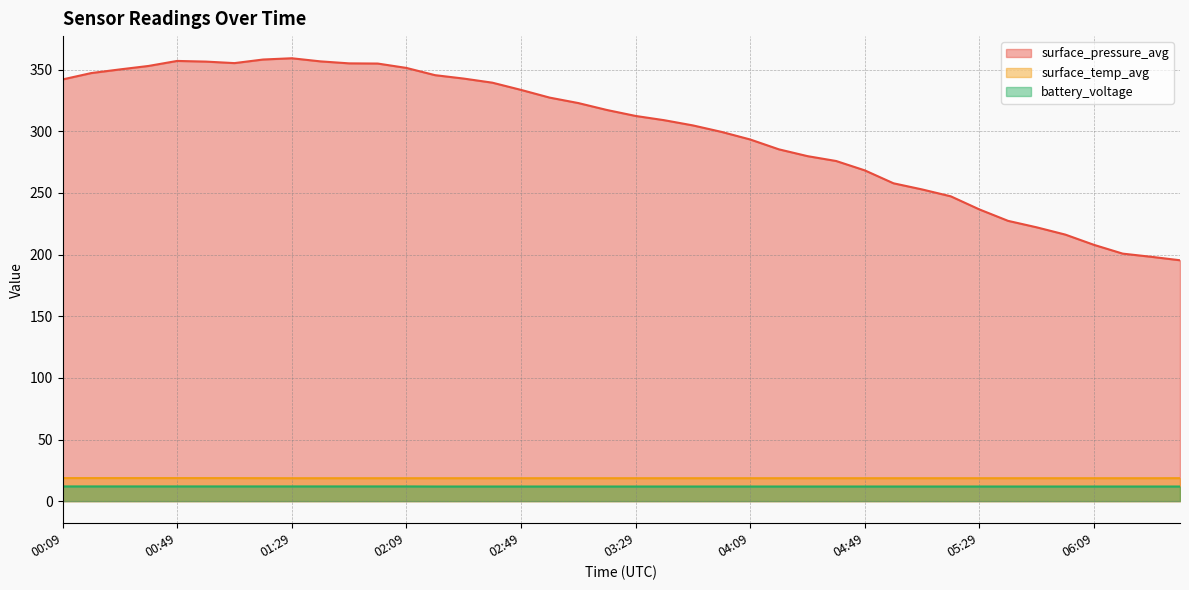

True or false: battery_voltage and surface_temp_avg cross at least once.

False